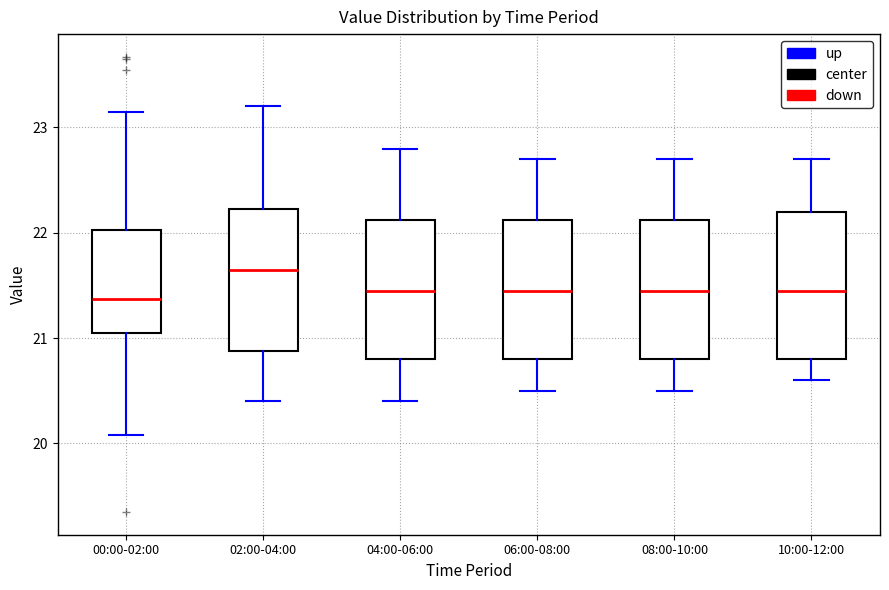

Where does the lower whisker of the box for 08:00-10:00 end on the y-axis? The values are not printed on the chart, so give them approximately, as read against the axis.

20.5